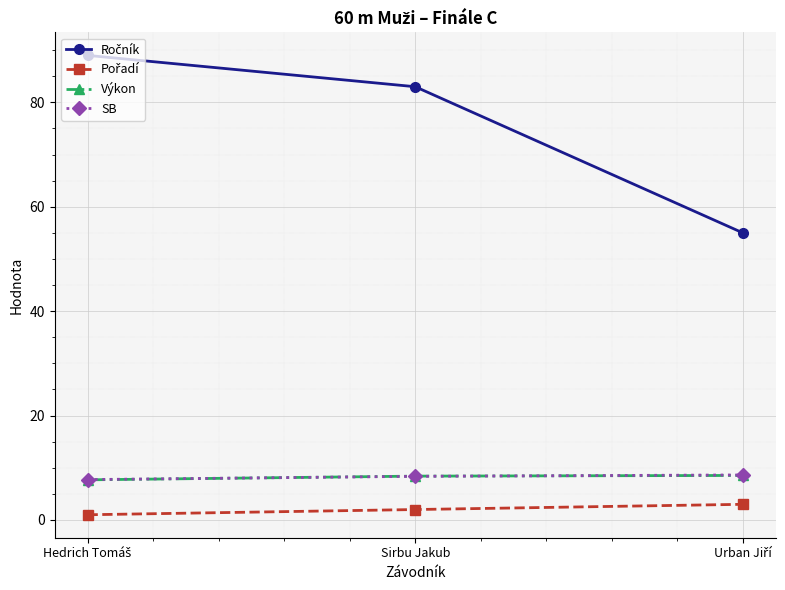

What value does the SB series have at Sirbu Jakub?

8.4